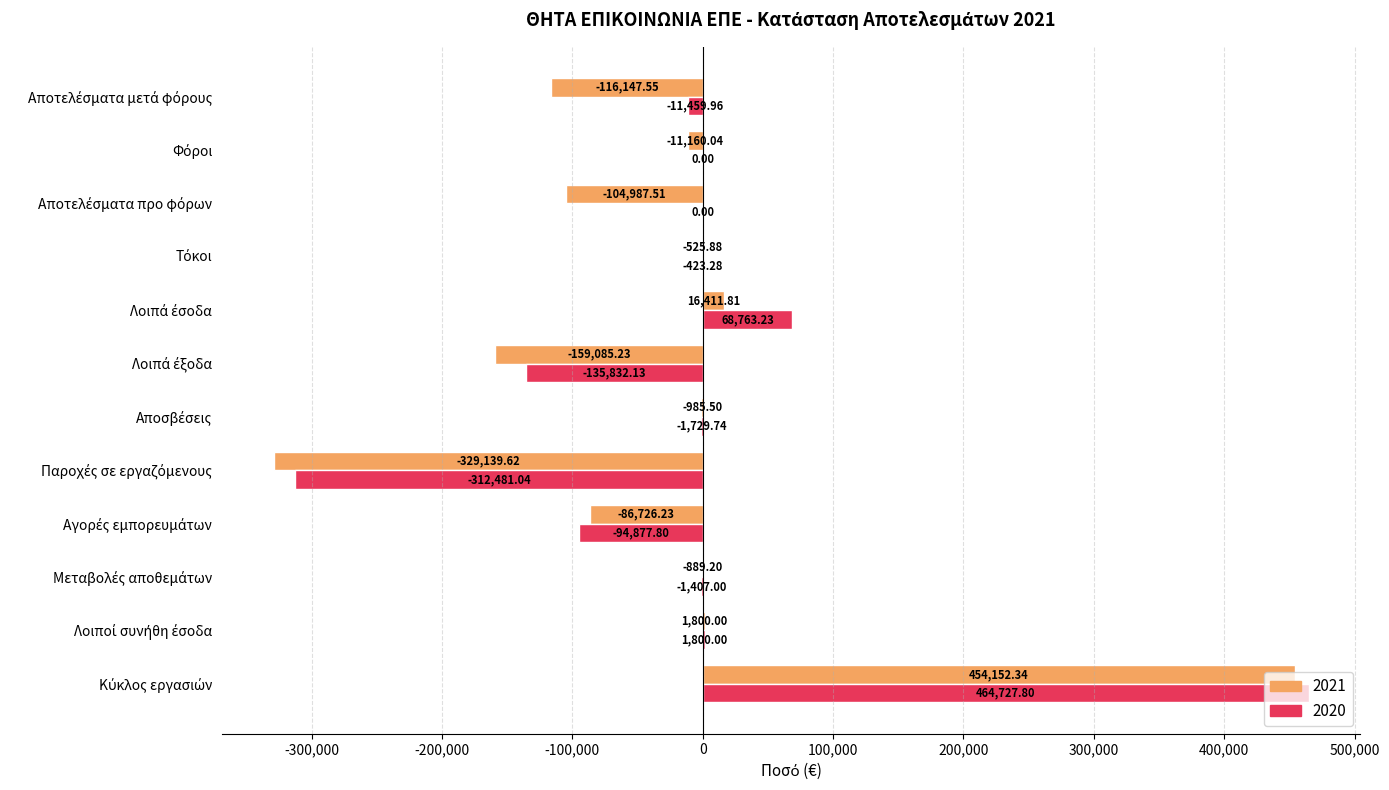

What is the sum of all 2021 values?

-337282.6